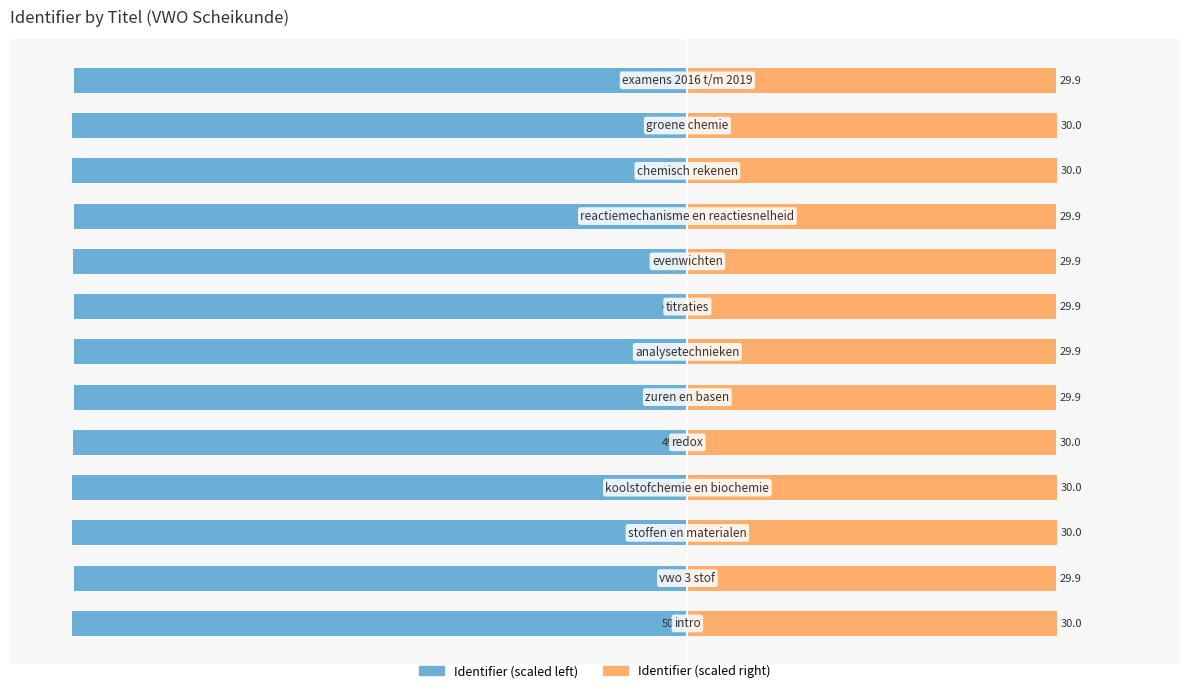

Rank the series at 5 from lowest to highest value.

Identifier (scaled left), Identifier (scaled right)